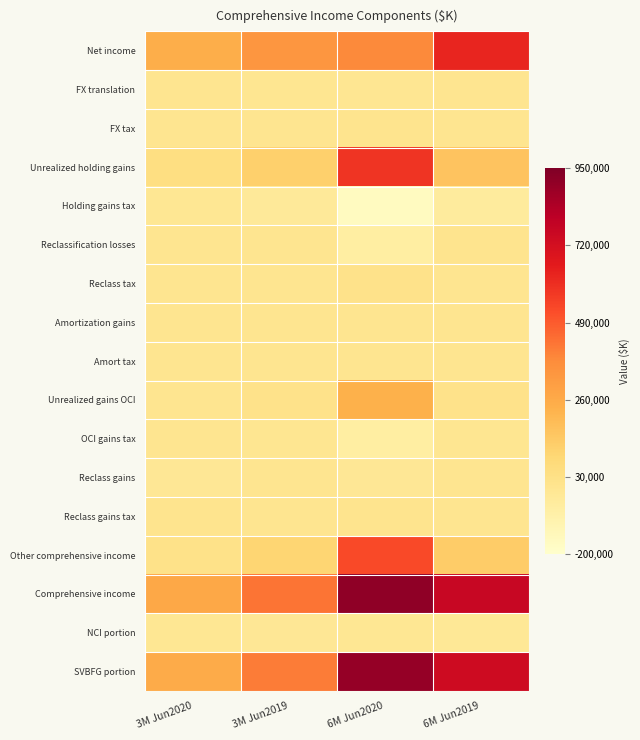

Between 3M Jun2020 and 6M Jun2020, which series saw the biggest shift?

SVBFG portion